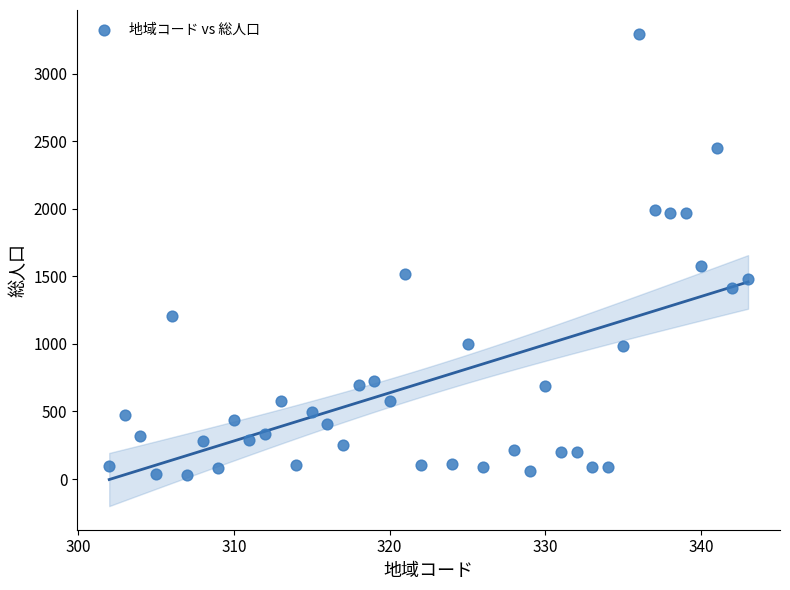

What Y value in the scatter plot is closest to 1663?

1576